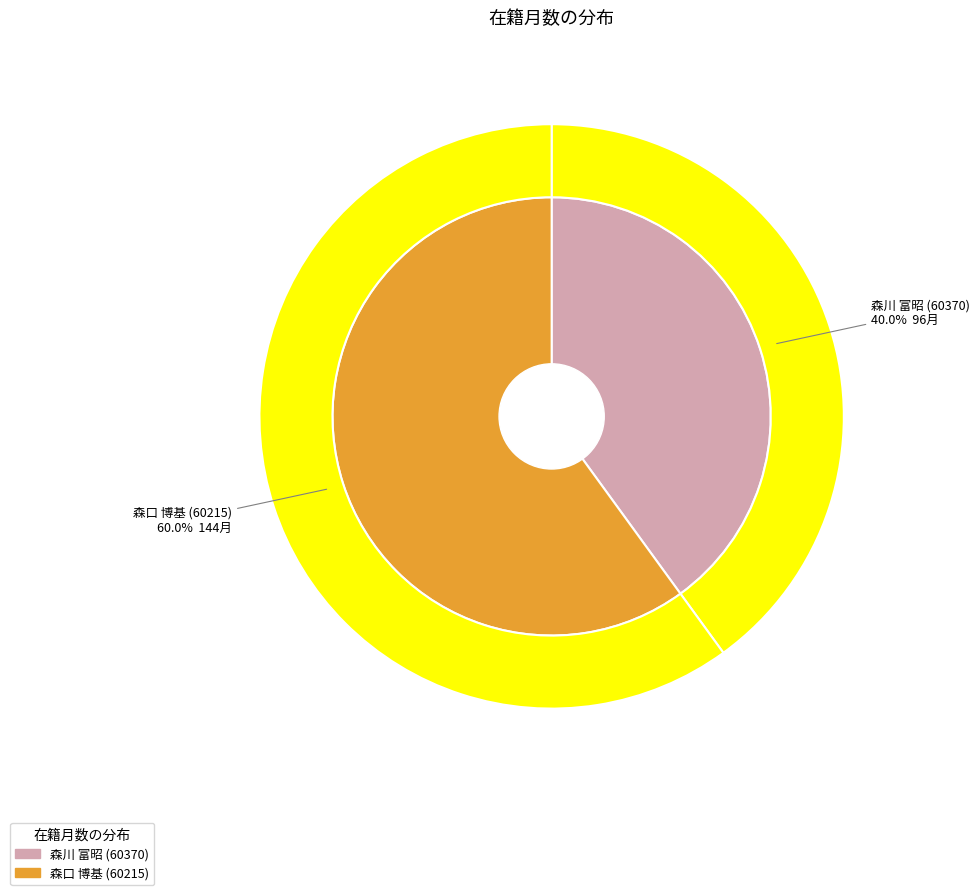

The 森川 富昭 (60370) slice represents 27% of the pie. True or false?

False